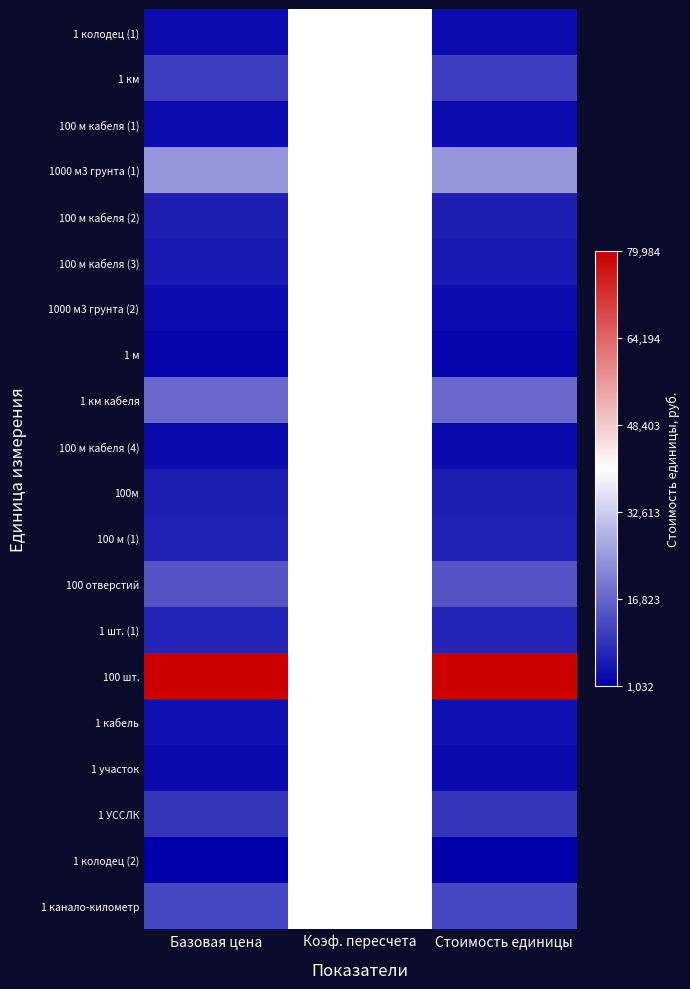

Reading right to left, transcribe all the data shown in this chart.

1 колодец (1): Стоимость единицы=0.0	Коэф. пересчета=0.5	Базовая цена=0.0
1 км: Стоимость единицы=0.1	Коэф. пересчета=0.5	Базовая цена=0.1
100 м кабеля (1): Стоимость единицы=0.0	Коэф. пересчета=0.5	Базовая цена=0.0
1000 м3 грунта (1): Стоимость единицы=0.3	Коэф. пересчета=0.5	Базовая цена=0.3
100 м кабеля (2): Стоимость единицы=0.1	Коэф. пересчета=0.5	Базовая цена=0.1
100 м кабеля (3): Стоимость единицы=0.1	Коэф. пересчета=0.5	Базовая цена=0.1
1000 м3 грунта (2): Стоимость единицы=0.0	Коэф. пересчета=0.5	Базовая цена=0.0
1 м: Стоимость единицы=0.0	Коэф. пересчета=0.5	Базовая цена=0.0
1 км кабеля: Стоимость единицы=0.2	Коэф. пересчета=0.5	Базовая цена=0.2
100 м кабеля (4): Стоимость единицы=0.0	Коэф. пересчета=0.5	Базовая цена=0.0
100м: Стоимость единицы=0.1	Коэф. пересчета=0.5	Базовая цена=0.1
100 м (1): Стоимость единицы=0.1	Коэф. пересчета=0.5	Базовая цена=0.1
100 отверстий: Стоимость единицы=0.2	Коэф. пересчета=0.5	Базовая цена=0.2
1 шт. (1): Стоимость единицы=0.1	Коэф. пересчета=0.5	Базовая цена=0.1
100 шт.: Стоимость единицы=1.0	Коэф. пересчета=0.5	Базовая цена=1.0
1 кабель: Стоимость единицы=0.0	Коэф. пересчета=0.5	Базовая цена=0.0
1 участок: Стоимость единицы=0.0	Коэф. пересчета=0.5	Базовая цена=0.0
1 УССЛК: Стоимость единицы=0.1	Коэф. пересчета=0.5	Базовая цена=0.1
1 колодец (2): Стоимость единицы=0.0	Коэф. пересчета=0.5	Базовая цена=0.0
1 канало-километр: Стоимость единицы=0.1	Коэф. пересчета=0.5	Базовая цена=0.1